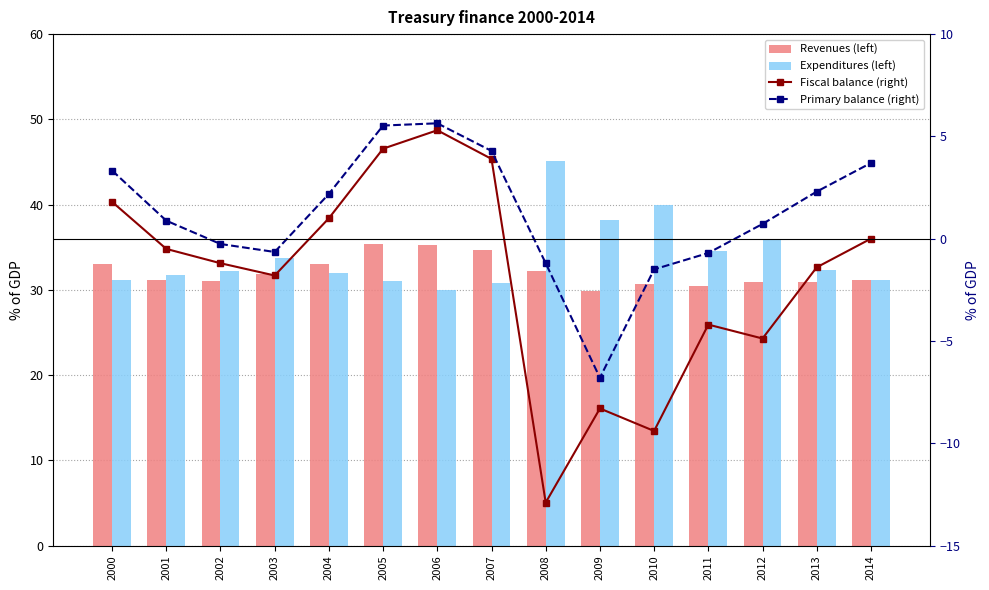

Which has a higher value, 2008 or 2004?

2004